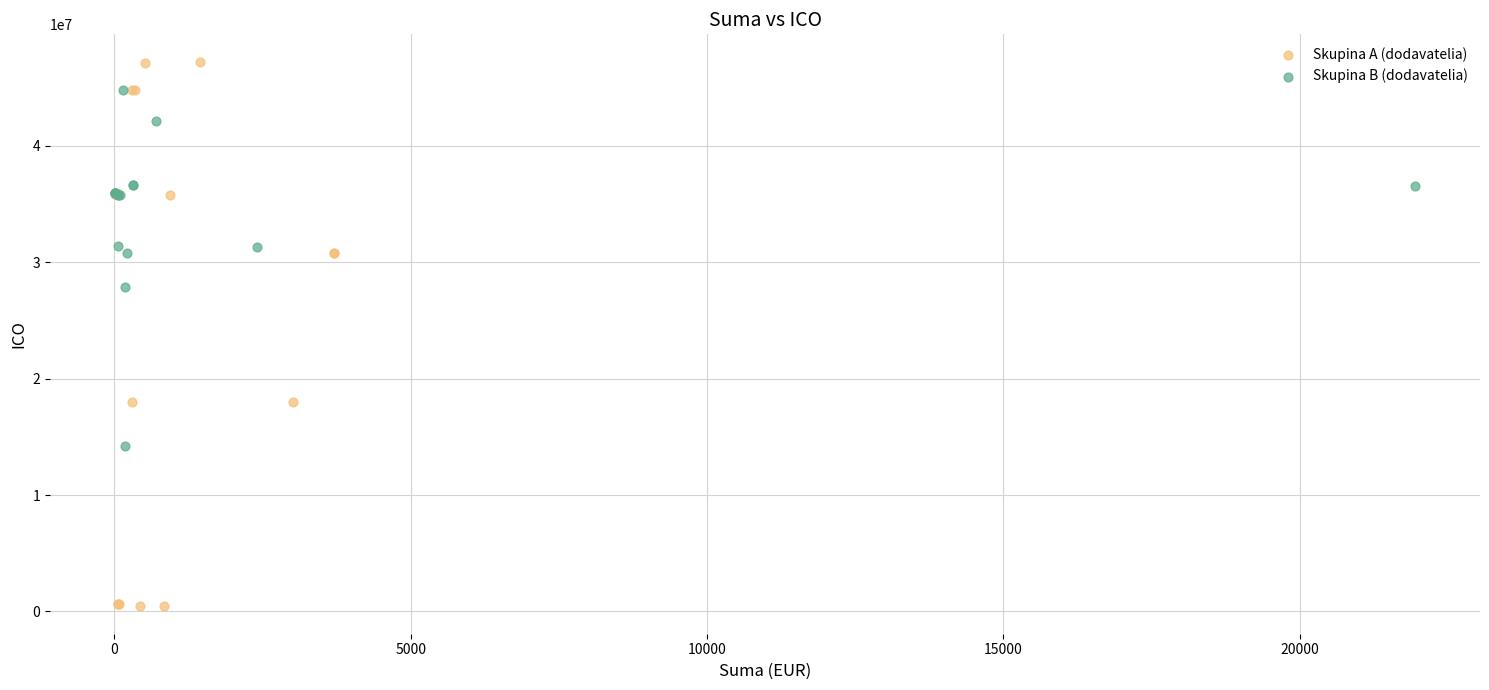

Which series contains the highest Y value?

Skupina B (dodavatelia)